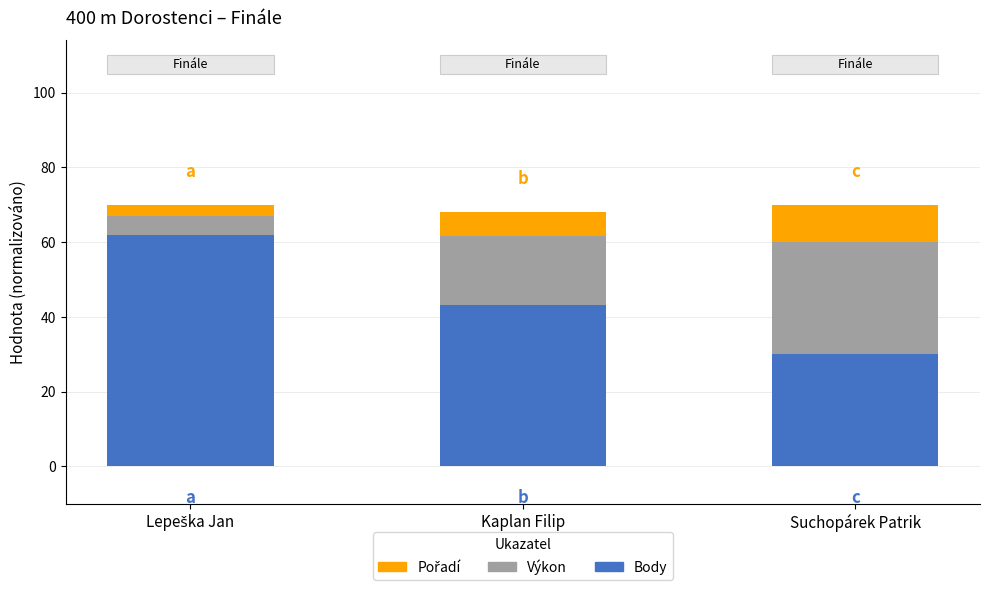

What is the total value across all series at Kaplan Filip?

68.1